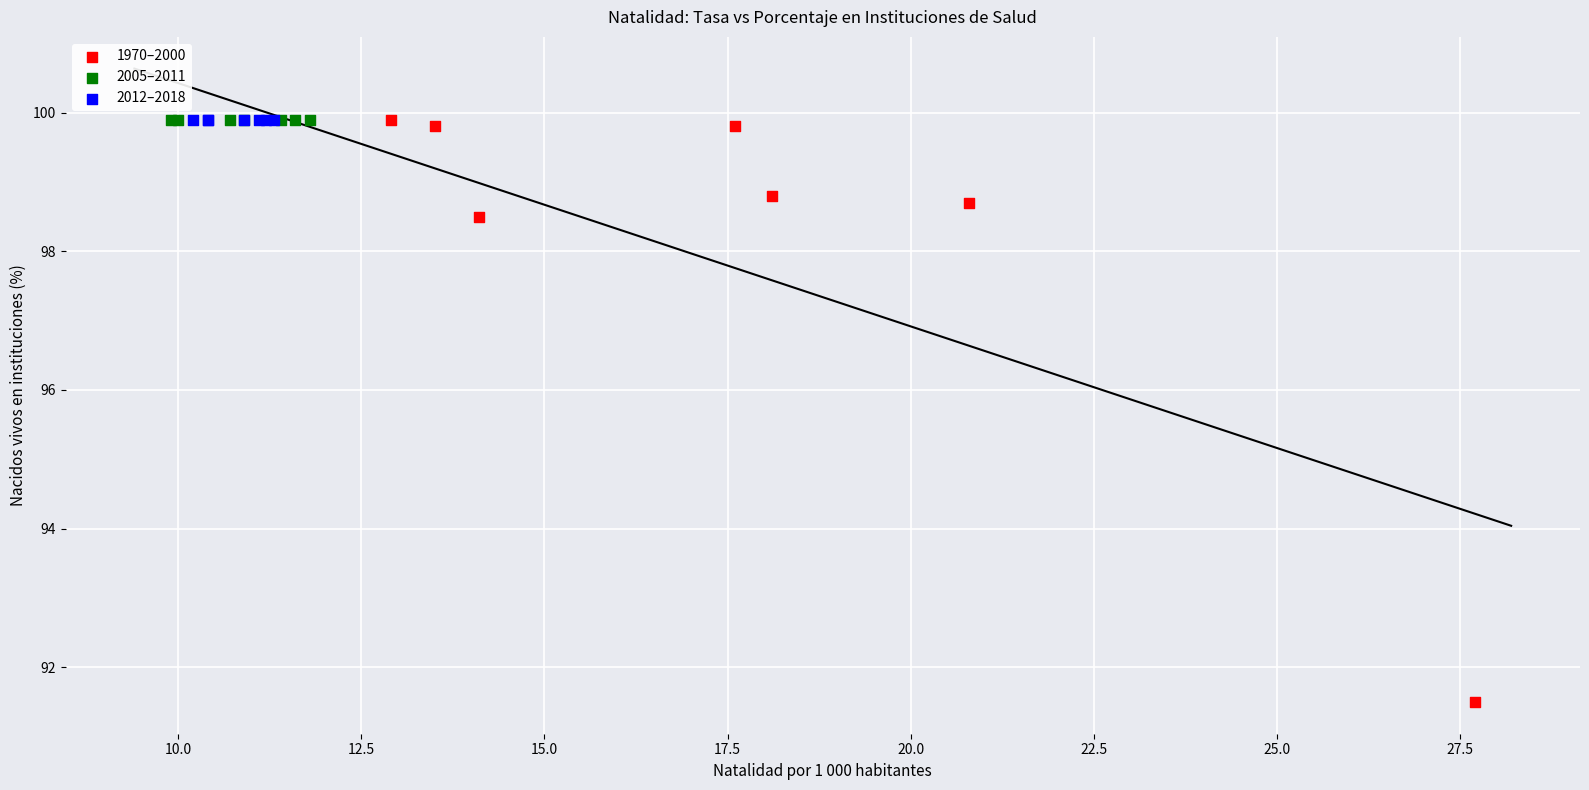

Which series reaches the minimum Y coordinate?

1970–2000